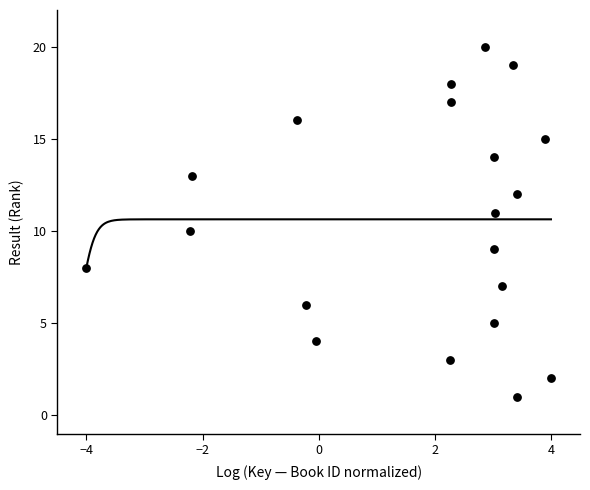

What is the range of Y values (max minus min)?

19